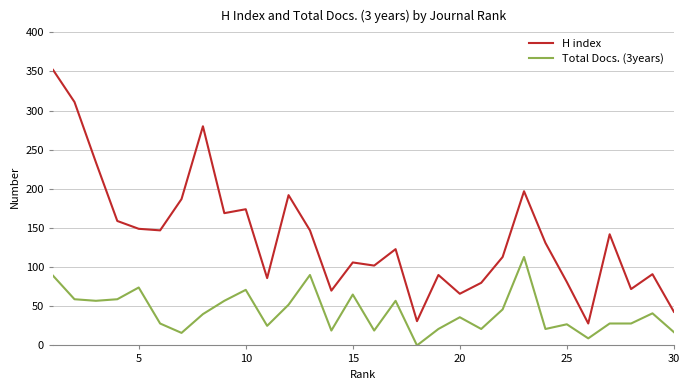

Rank the series by their maximum value, from highest to lowest.

H index, Total Docs. (3years)